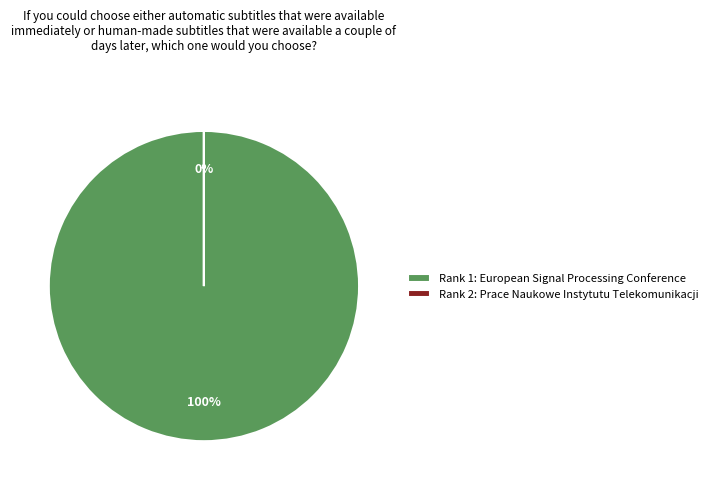

What percentage do Rank 1 (European Signal Processing Conference) and Rank 2 (Prace Naukowe Instytutu Telekomunikacji) together represent?

100.0%